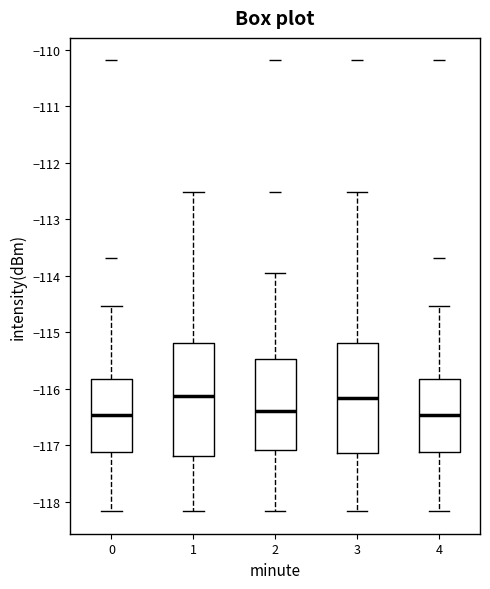

Where does the median line of the box at x = 2 sit on the y-axis? The values are not printed on the chart, so give them approximately, as read against the axis.

-116.4